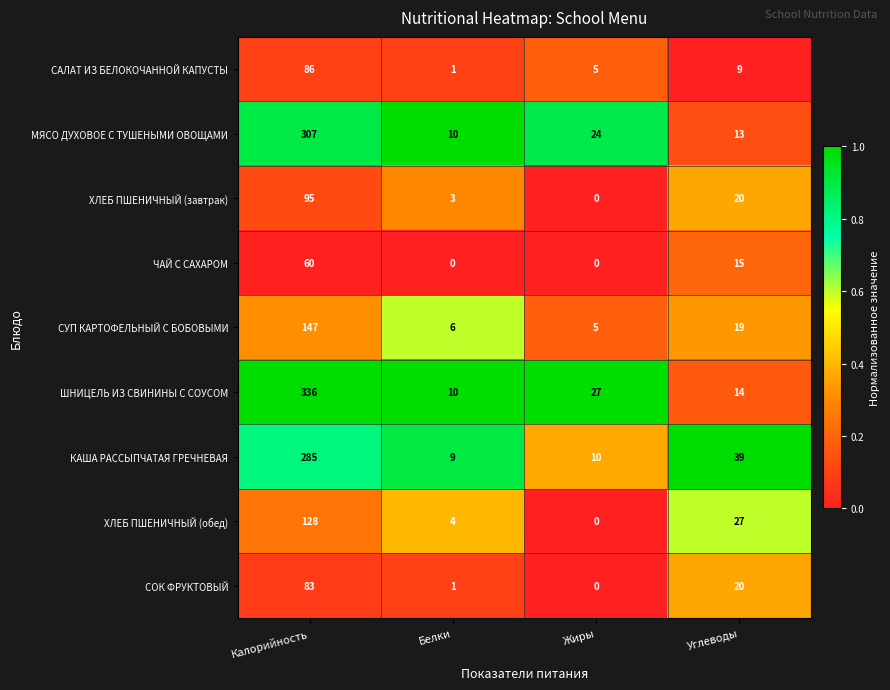

What is the difference between the highest and lowest values at Жиры?

27